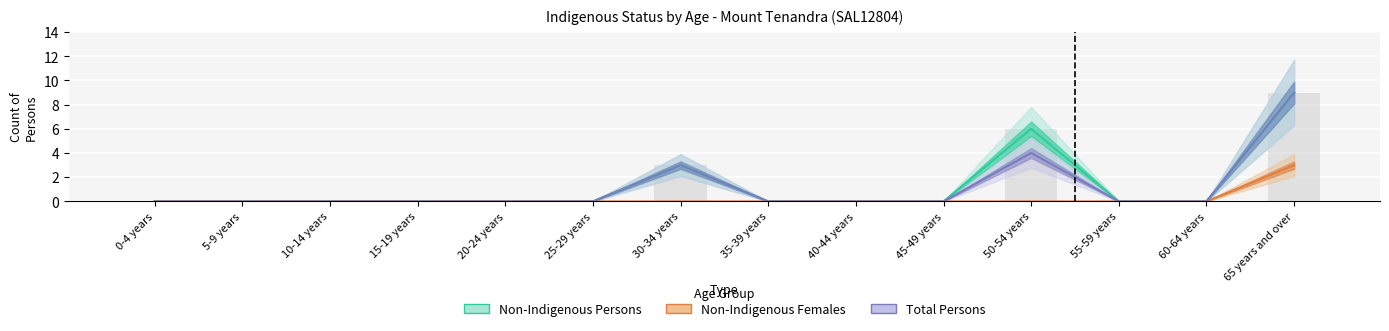

What is the value of the Non-Indigenous Persons bar at the 14th from the left?

9